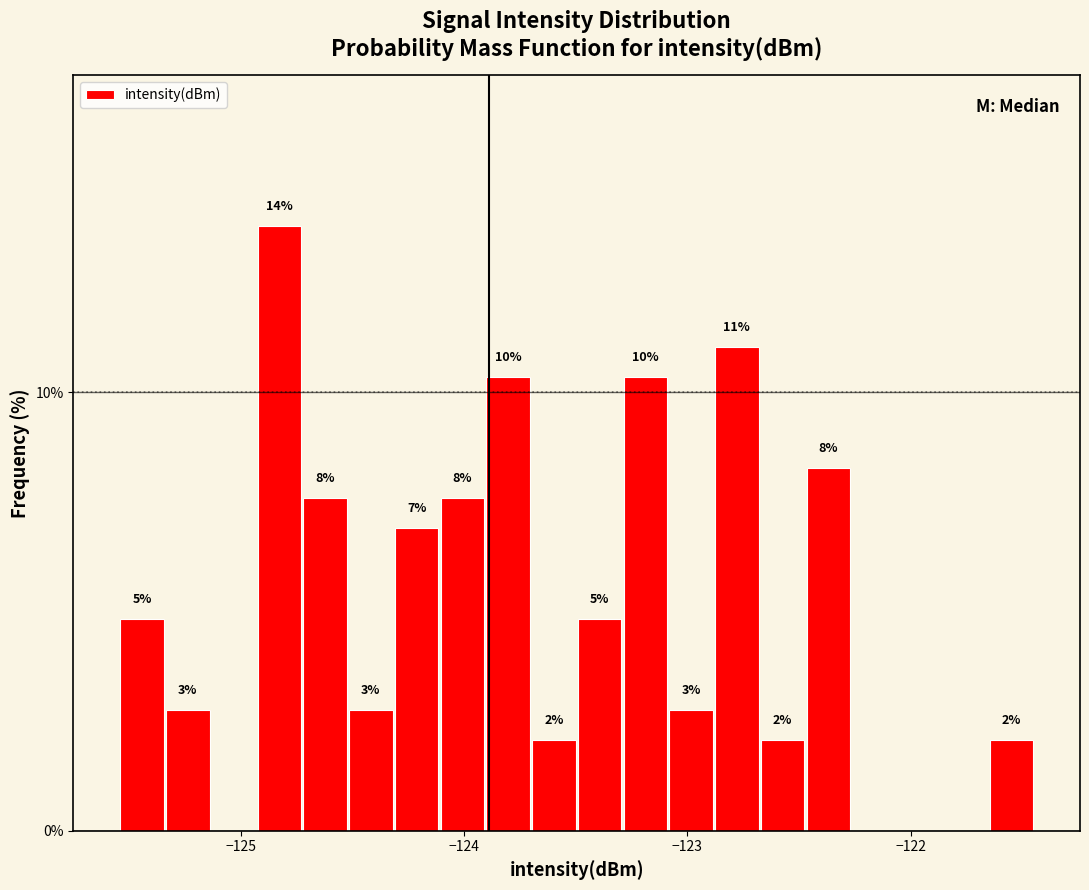

Read against the x-axis, roughly where is the centre of the tallest bar?

-124.8